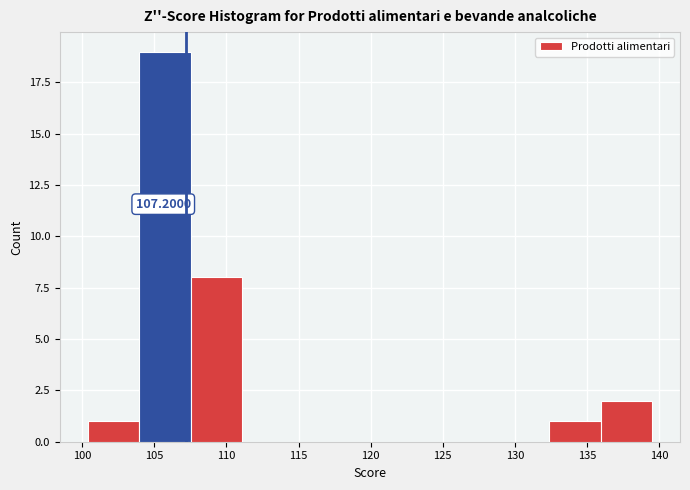

Over which range of the x-axis is the bar tallest?

104.0 to 107.5